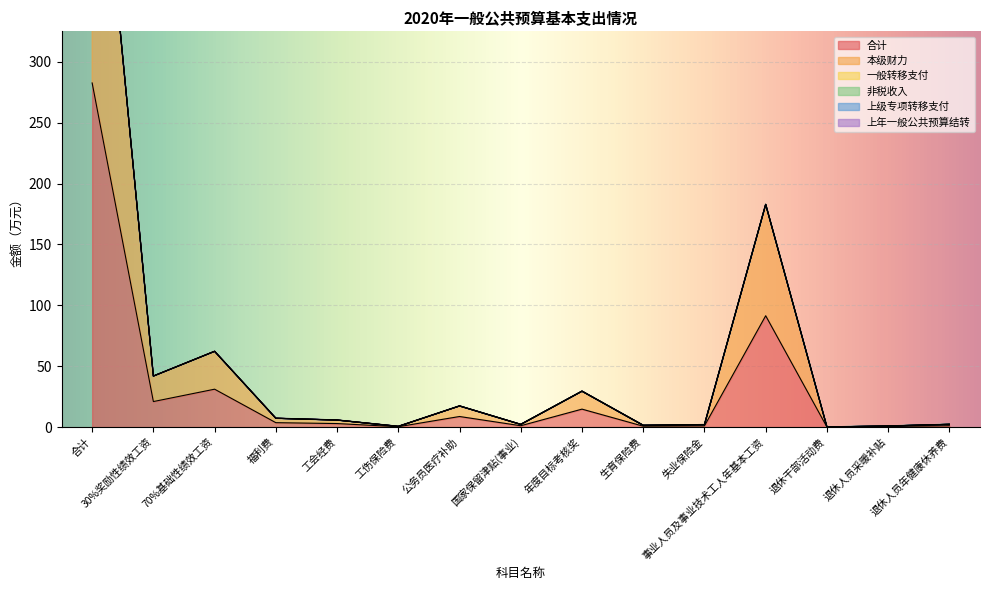

How many lines are shown in the chart?

6